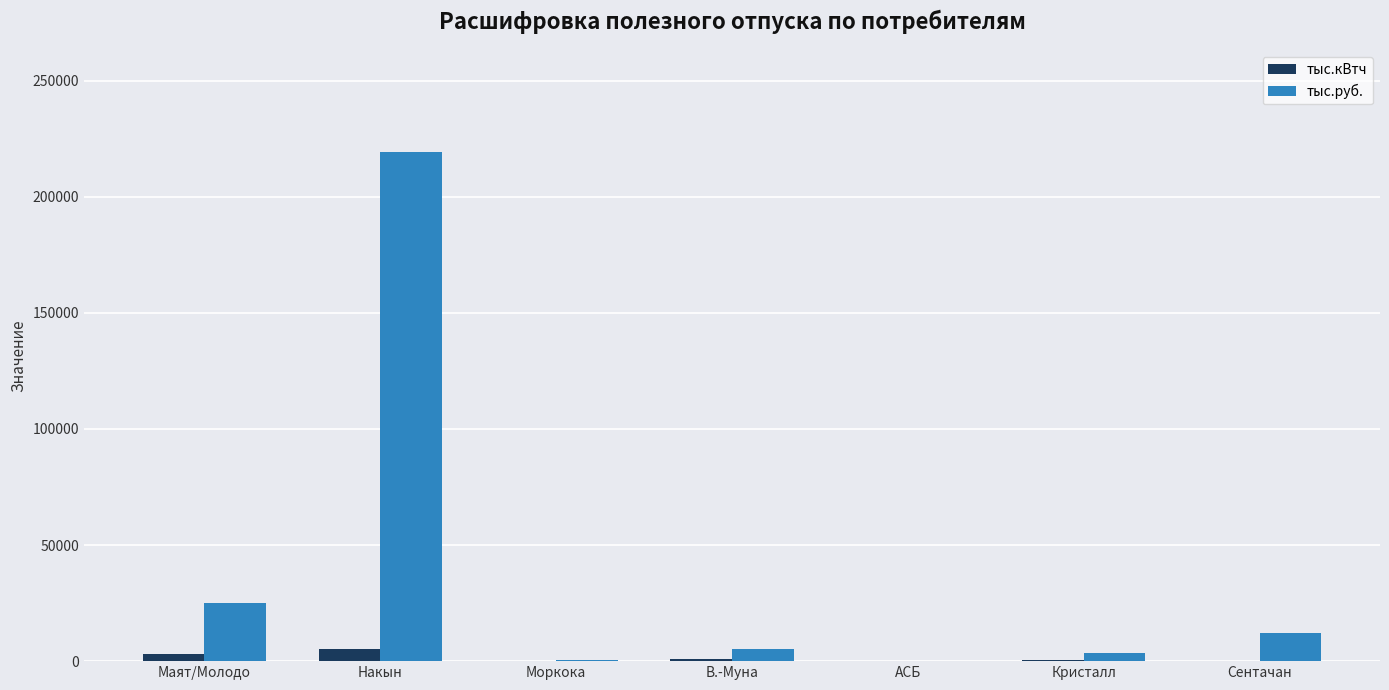

Is it true that тыс.руб. equals 127305.5 at Накын?

False